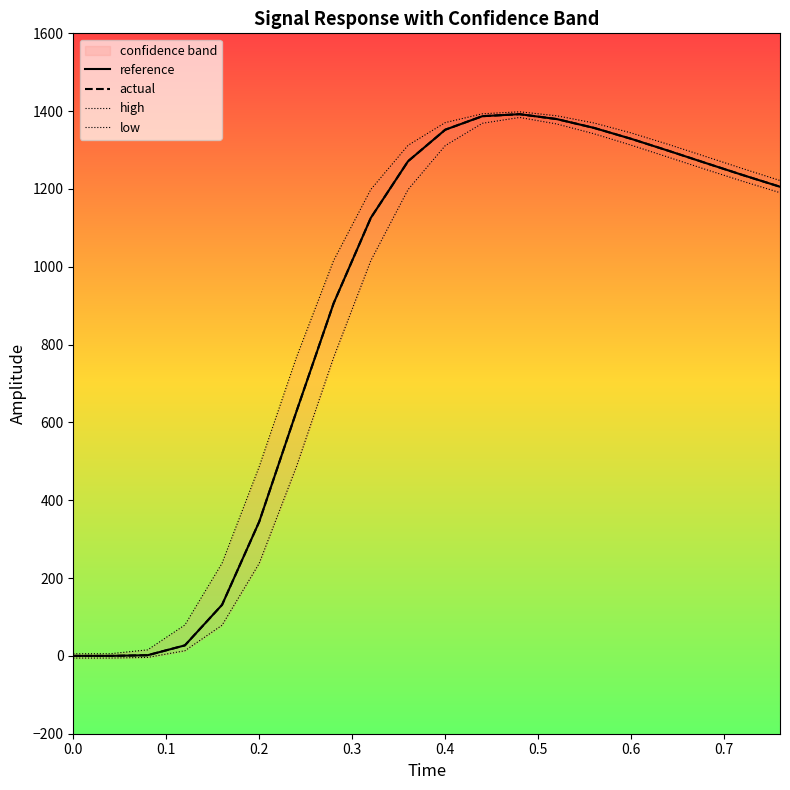

What is the highest value of the actual series?

1392.2